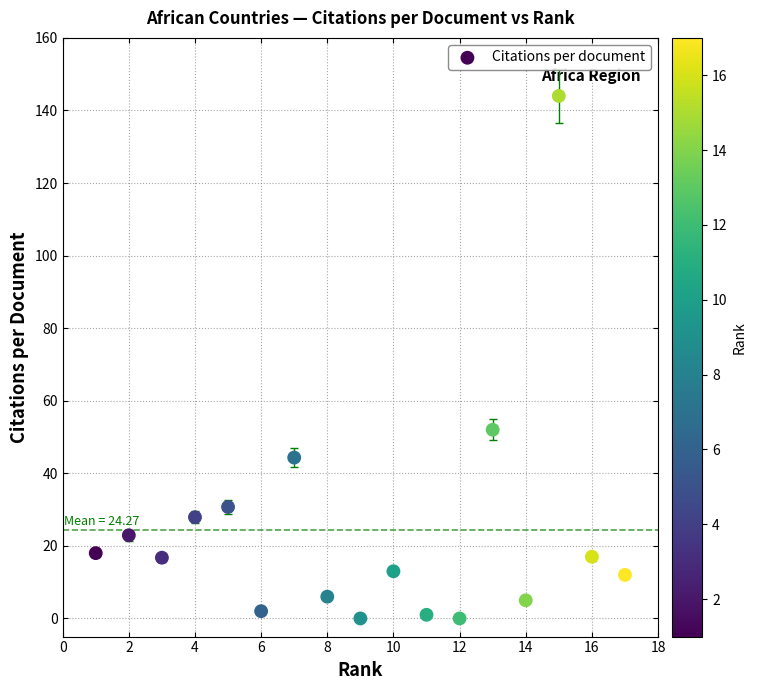

What is the range of Y values (max minus min)?

144.0